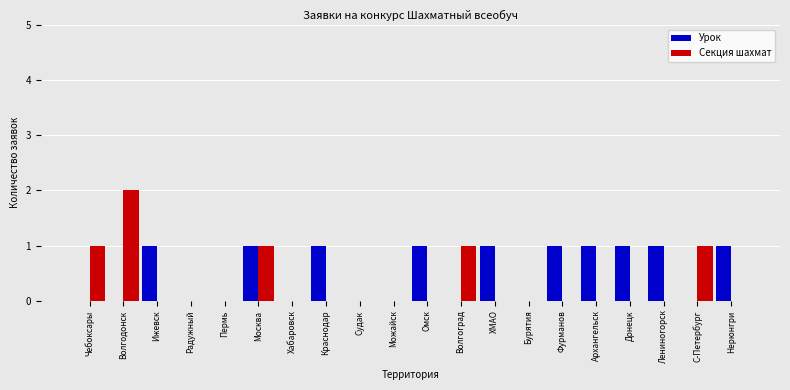

How many Урок values are between 0 and 1?

20